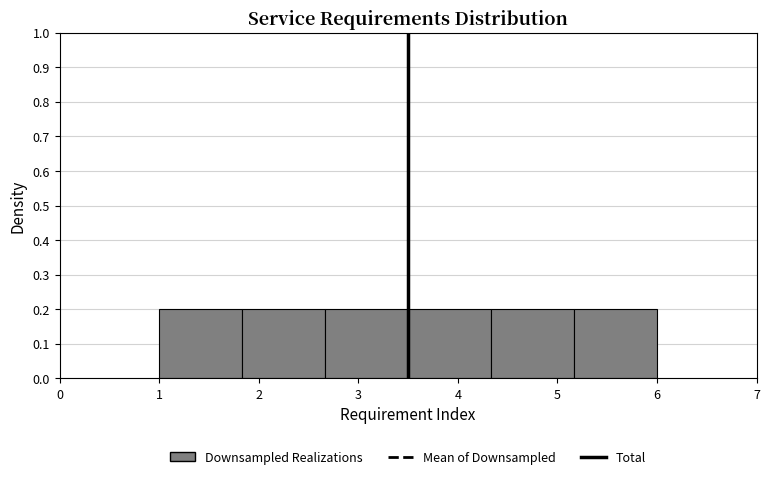

Reading left to right, transcribe this chart: for each bar, give the range it covers on the x-axis and its height. Neither the bar edges nor the heights are printed on the chart, so give them approximately, as read against the axes.

1.0 to 1.8: 0.2
1.8 to 2.7: 0.2
2.7 to 3.5: 0.2
3.5 to 4.3: 0.2
4.3 to 5.2: 0.2
5.2 to 6.0: 0.2